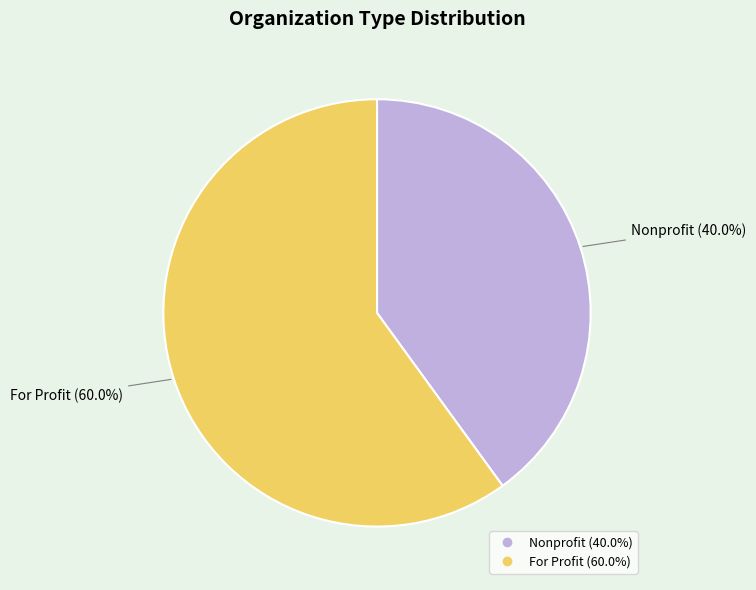

Is there any slice that represents more than half of the pie?

Yes